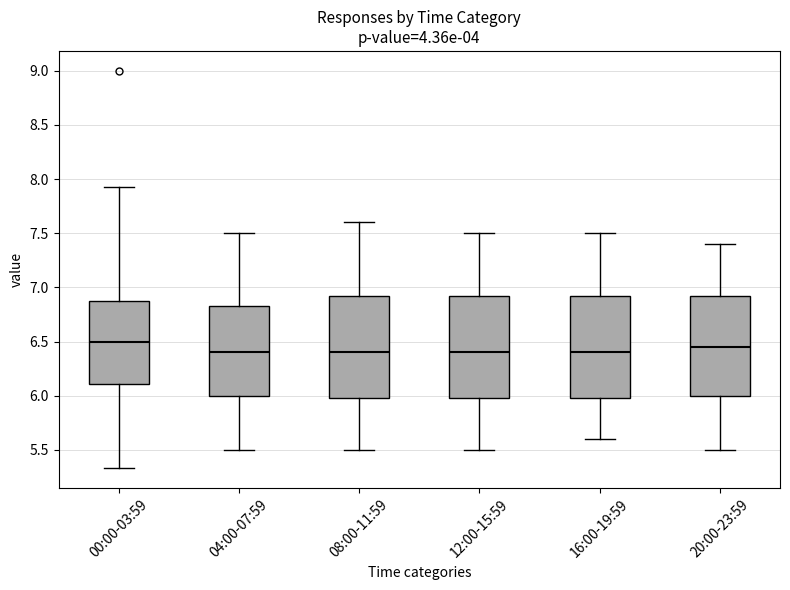

Reading left to right, transcribe this box plot: for each box, give where its median line is, the range the box spans, and where its two whiskers end, as read against the y-axis. The values are not printed on the chart, so give them approximately, as read against the axis.

00:00-03:59: median 6.50, box 6.10 to 6.90, whiskers 5.35 to 7.95
04:00-07:59: median 6.40, box 6.00 to 6.85, whiskers 5.50 to 7.50
08:00-11:59: median 6.40, box 6.00 to 6.95, whiskers 5.50 to 7.60
12:00-15:59: median 6.40, box 6.00 to 6.95, whiskers 5.50 to 7.50
16:00-19:59: median 6.40, box 6.00 to 6.95, whiskers 5.60 to 7.50
20:00-23:59: median 6.45, box 6.00 to 6.95, whiskers 5.50 to 7.40